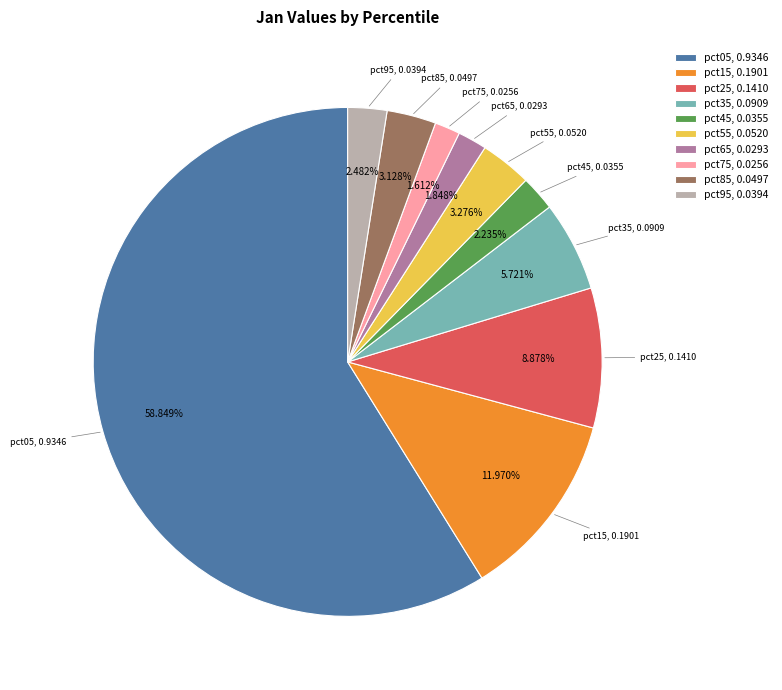

Combined, do pct25 and pct35 account for over 50%?

No